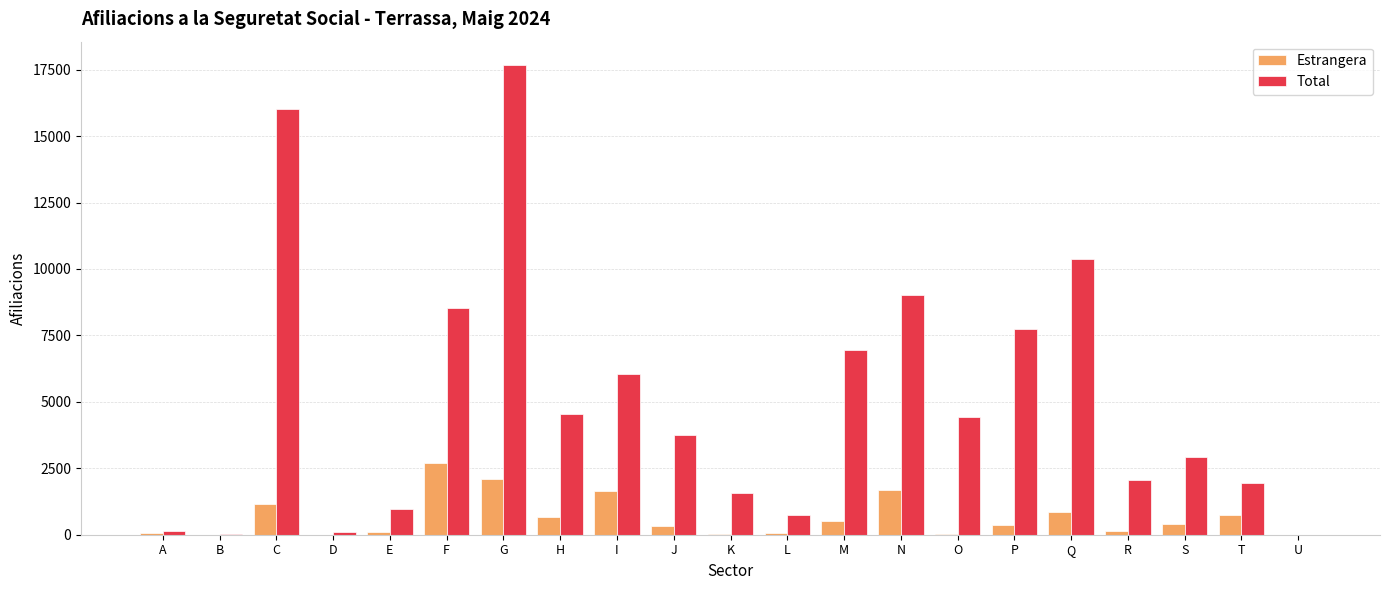

Between G and S, which series saw the biggest shift?

Total